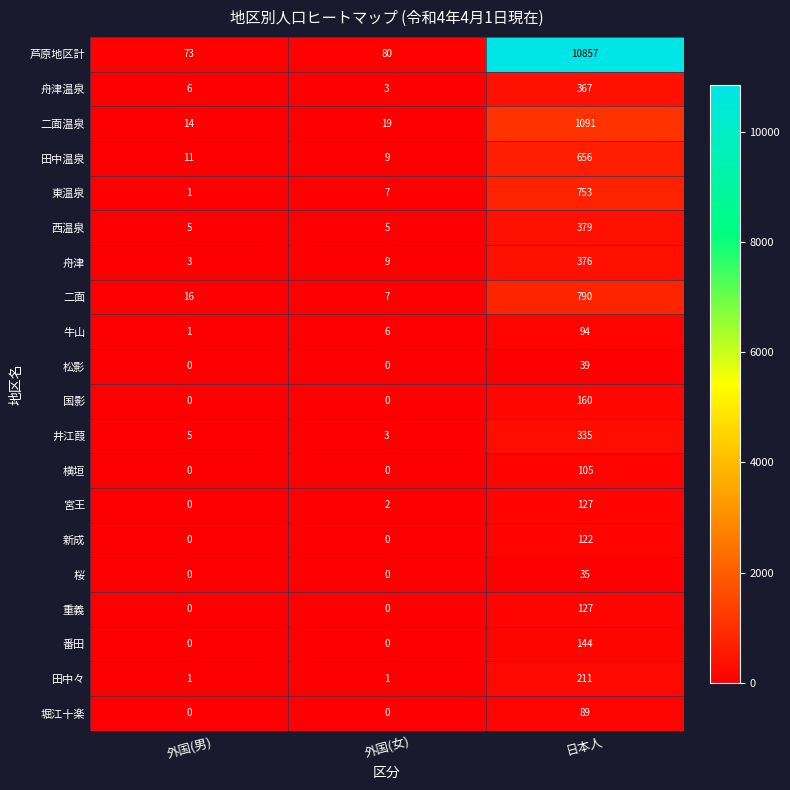

What is the spread (max minus min) of values at 日本人?

10822